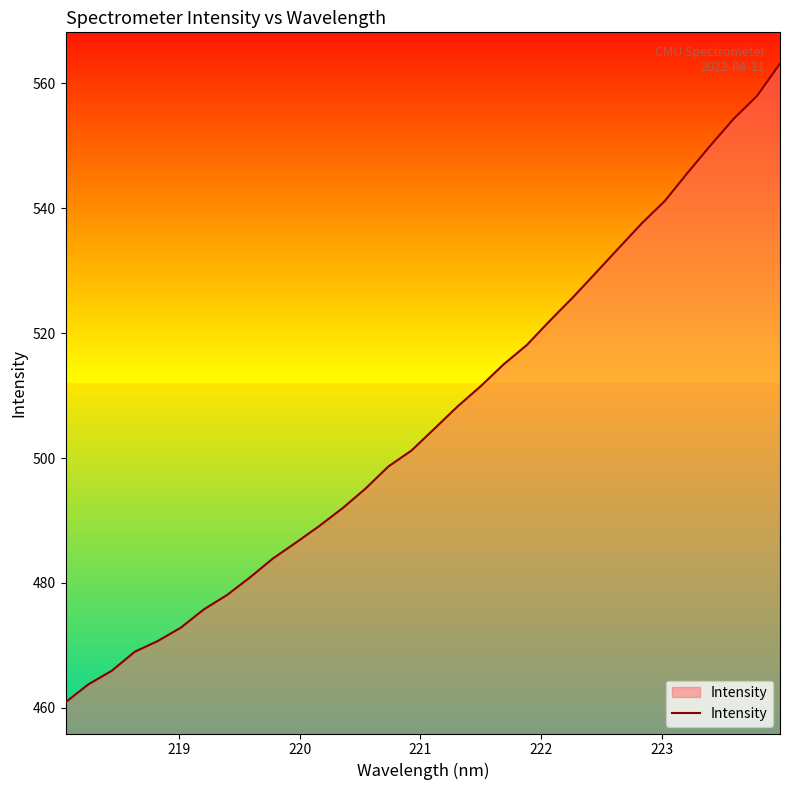

What is the difference between the maximum and minimum values?

102.2